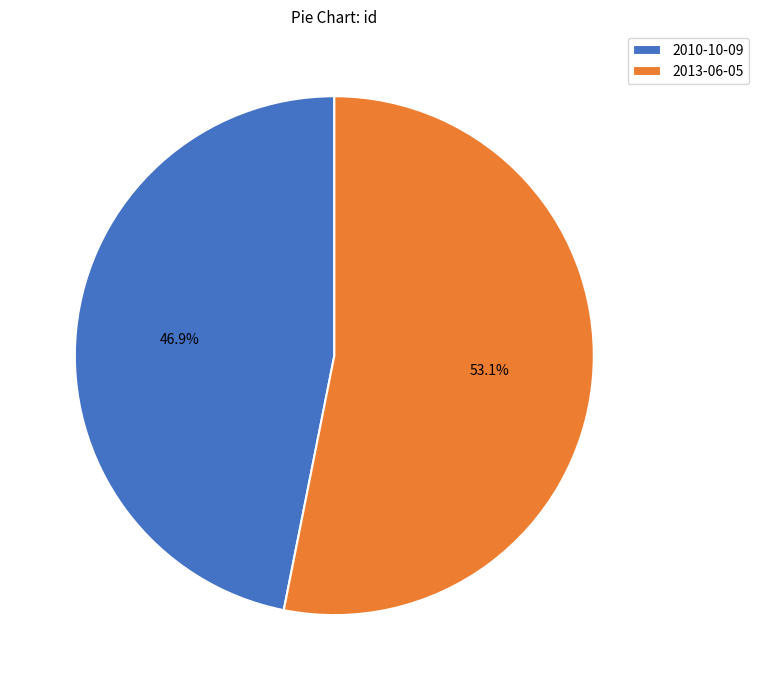

Combined, do 2013-06-05 and 2010-10-09 account for over 50%?

Yes